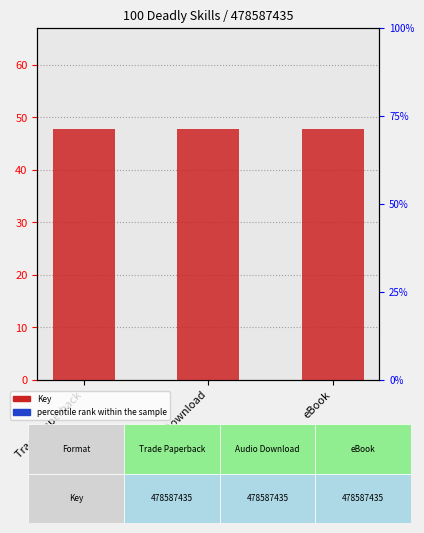

What is the label of the 1st bar from the left?

Trade Paperback